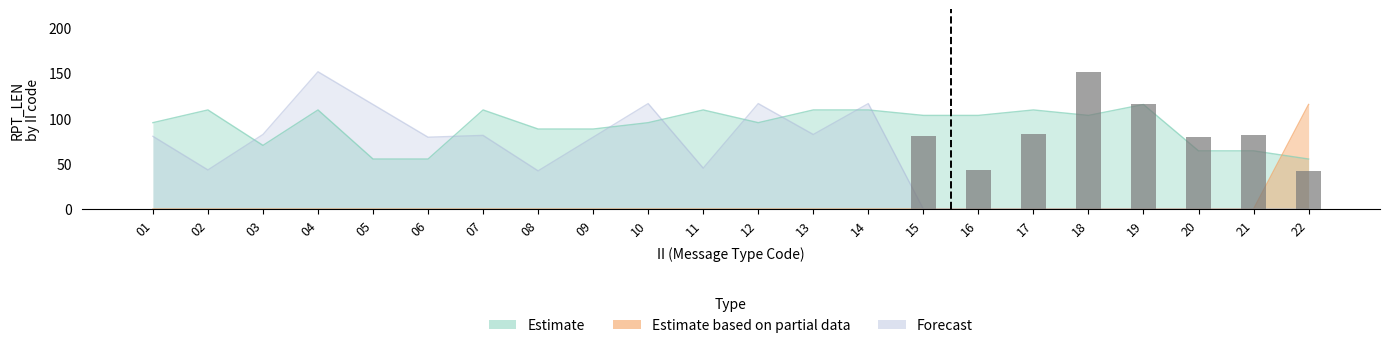

Between 17 and 22, which series saw the biggest shift?

Estimate based on partial data